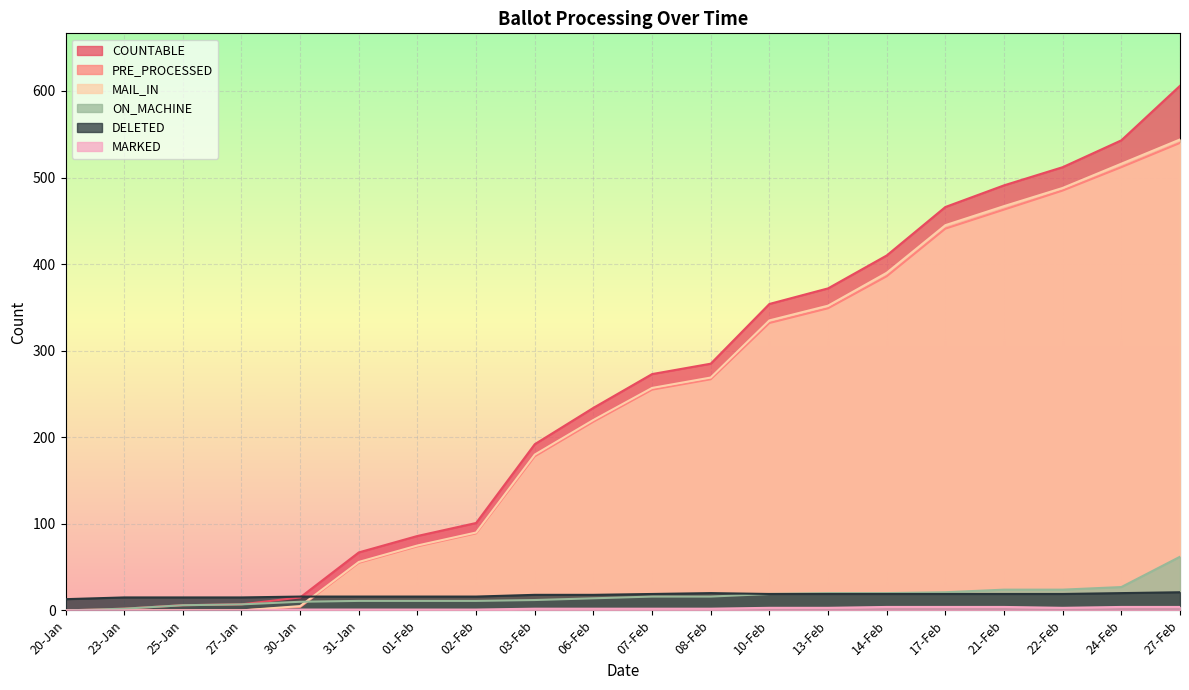

Between 03-Feb and 08-Feb, which series saw the biggest shift?

COUNTABLE